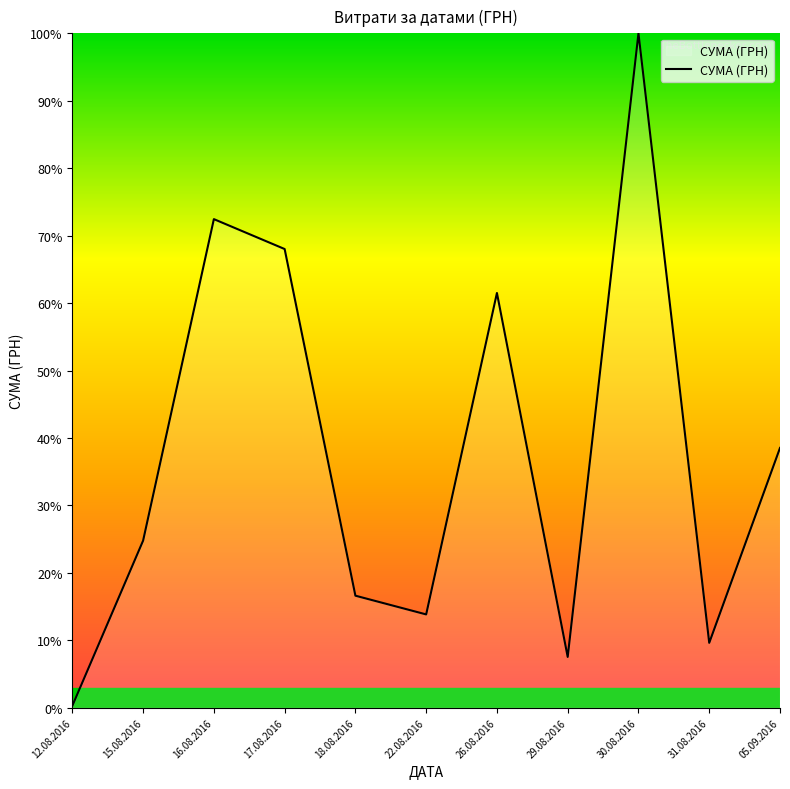

What is the average value?

37.6